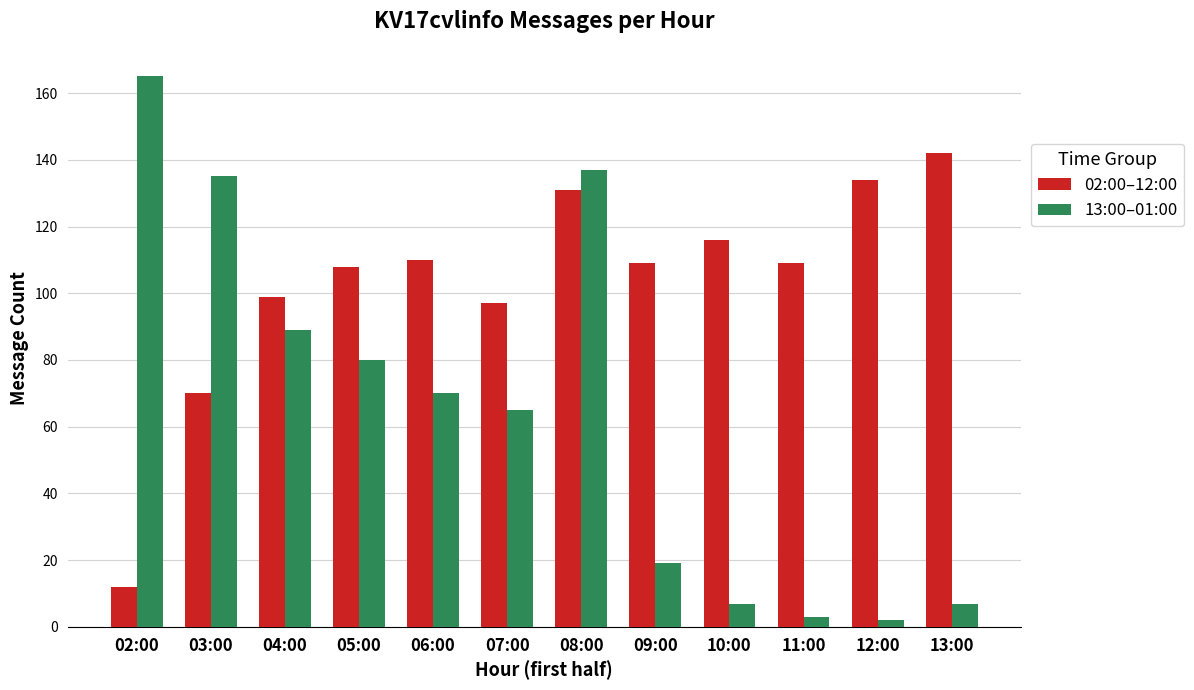

Rank the series by their average value, from highest to lowest.

02:00–12:00, 13:00–01:00